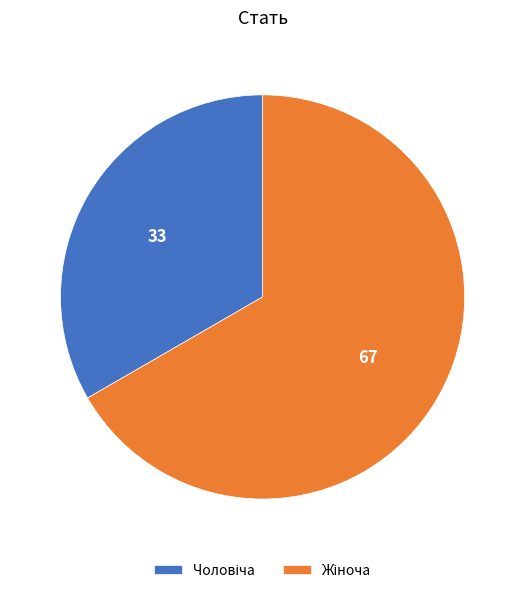

Does any single category account for the majority?

Yes